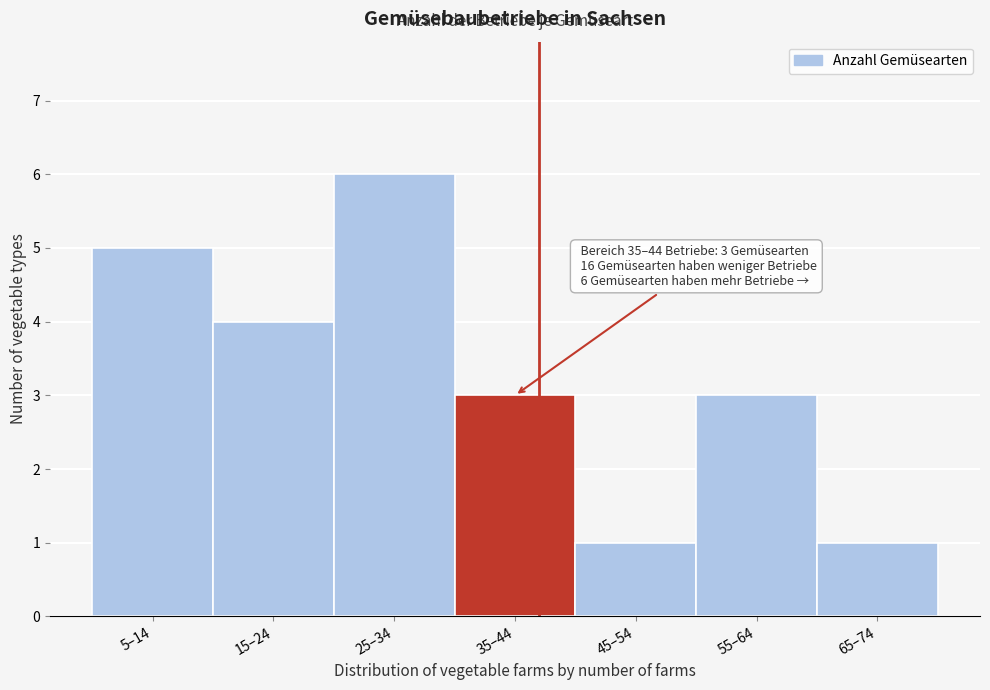

Reading left to right, extract all data points from this chart.

5–14=5	15–24=4	25–34=6	35–44=3	45–54=1	55–64=3	65–74=1